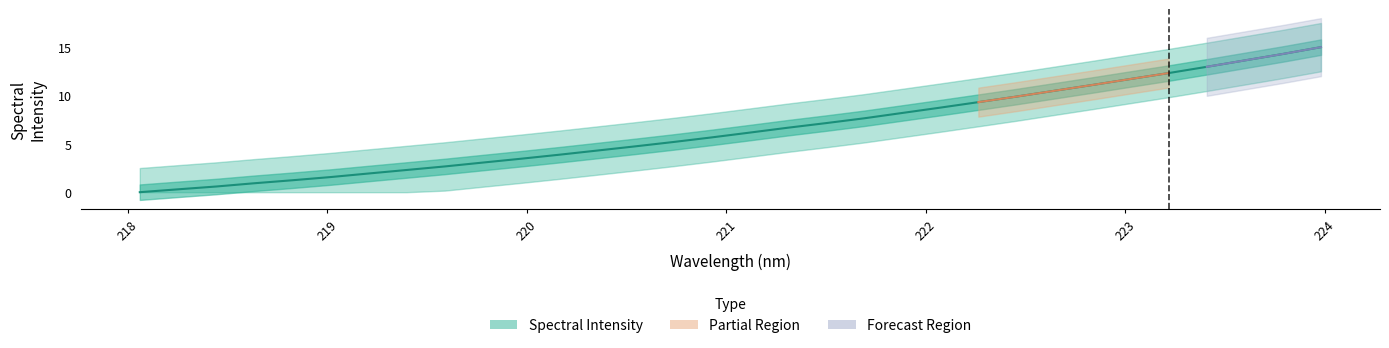

Reading left to right, list all the values displayed in this chart.

0.0	0.3	0.6	0.9	1.2	1.6	1.9	2.3	2.7	3.1	3.5	3.9	4.3	4.7	5.2	5.7	6.2	6.7	7.1	7.6	8.2	8.7	9.3	9.9	10.5	11.1	11.7	12.3	13.0	13.6	14.3	15.0